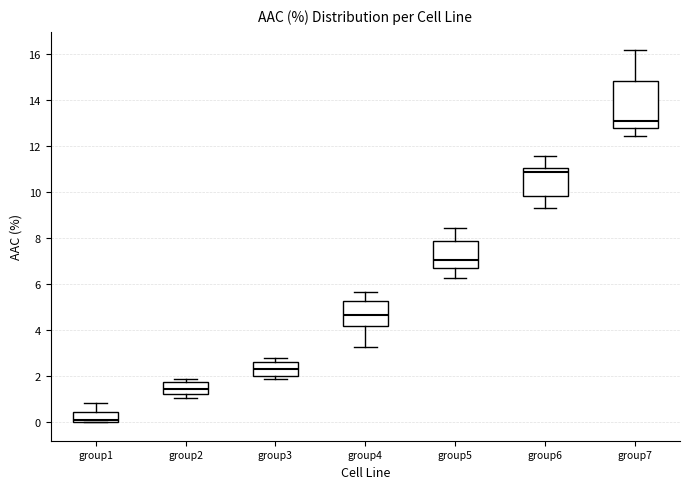

Reading left to right, read every box against the y-axis: the position of its median line, the range the box covers, and the ends of its whiskers. The values are not printed on the chart, so give them approximately, as read against the axis.

group1: median 0.0 (just above the box's lower edge), box 0.0 to 0.4, whiskers 0.0 to 0.8
group2: median 1.4, box 1.2 to 1.8, whiskers 1.0 to 1.8 (just above the box's upper edge)
group3: median 2.4, box 2.0 to 2.6, whiskers 1.8 to 2.8
group4: median 4.6, box 4.2 to 5.2, whiskers 3.2 to 5.6
group5: median 7.0, box 6.6 to 7.8, whiskers 6.2 to 8.4
group6: median 10.8, box 9.8 to 11.0, whiskers 9.4 to 11.6
group7: median 13.0, box 12.8 to 14.8, whiskers 12.4 to 16.2